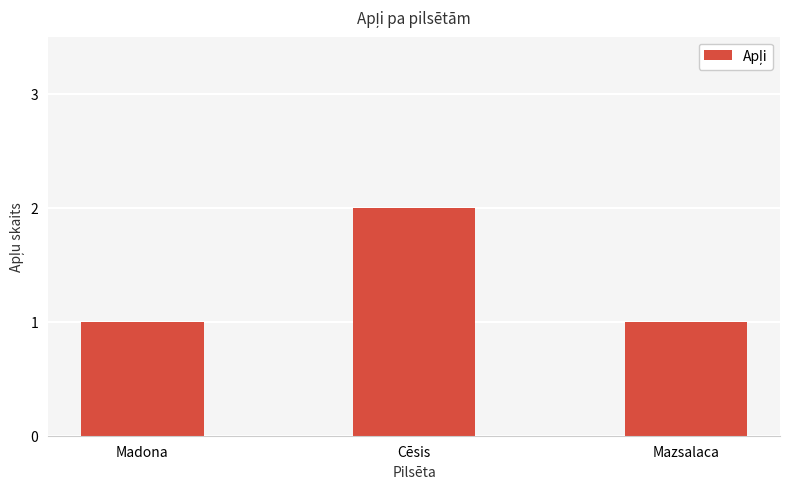

Are the bars horizontal?

No